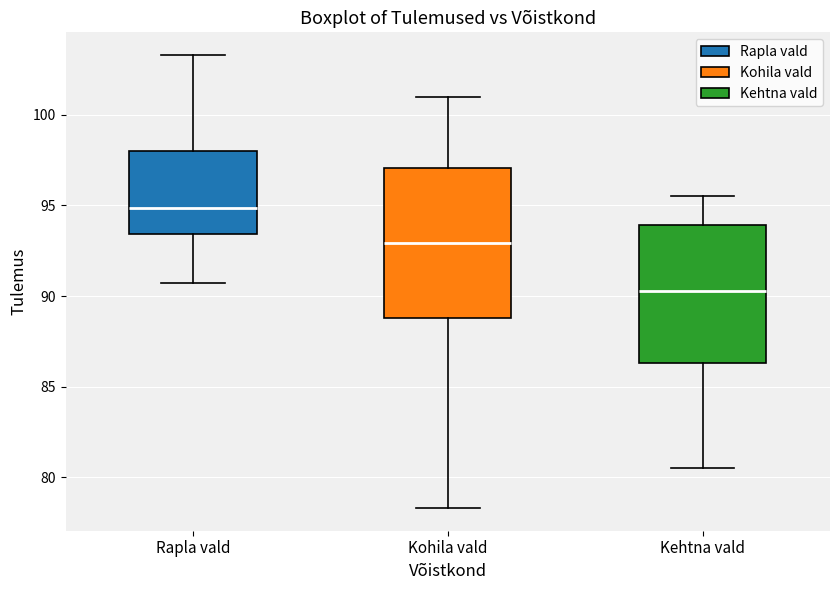

Reading left to right, transcribe this box plot: for each box, give where its median line is, the range the box spans, and where its two whiskers end, as read against the y-axis. The values are not printed on the chart, so give them approximately, as read against the axis.

Rapla vald: median 95.0, box 93.5 to 98.0, whiskers 90.5 to 103.5
Kohila vald: median 93.0, box 89.0 to 97.0, whiskers 78.5 to 101.0
Kehtna vald: median 90.5, box 86.5 to 94.0, whiskers 80.5 to 95.5